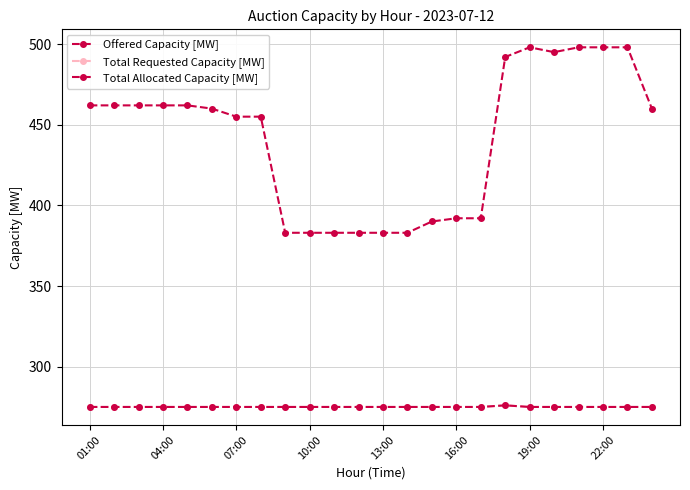

Is this an area chart (filled region under the line)?

No